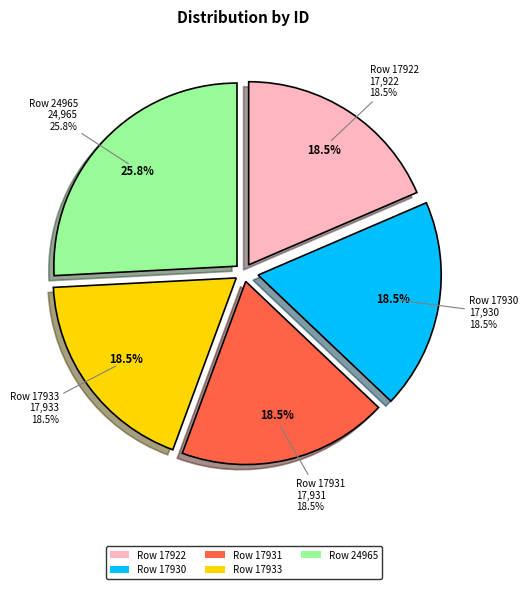

How many slices are in this pie chart?

5